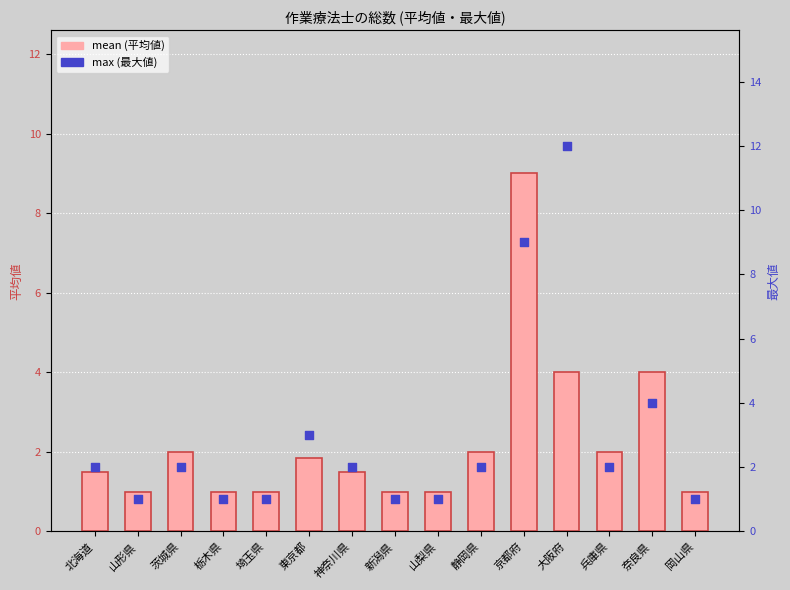

Is the value of max at 山形県 greater than the value of mean at 新潟県?

No